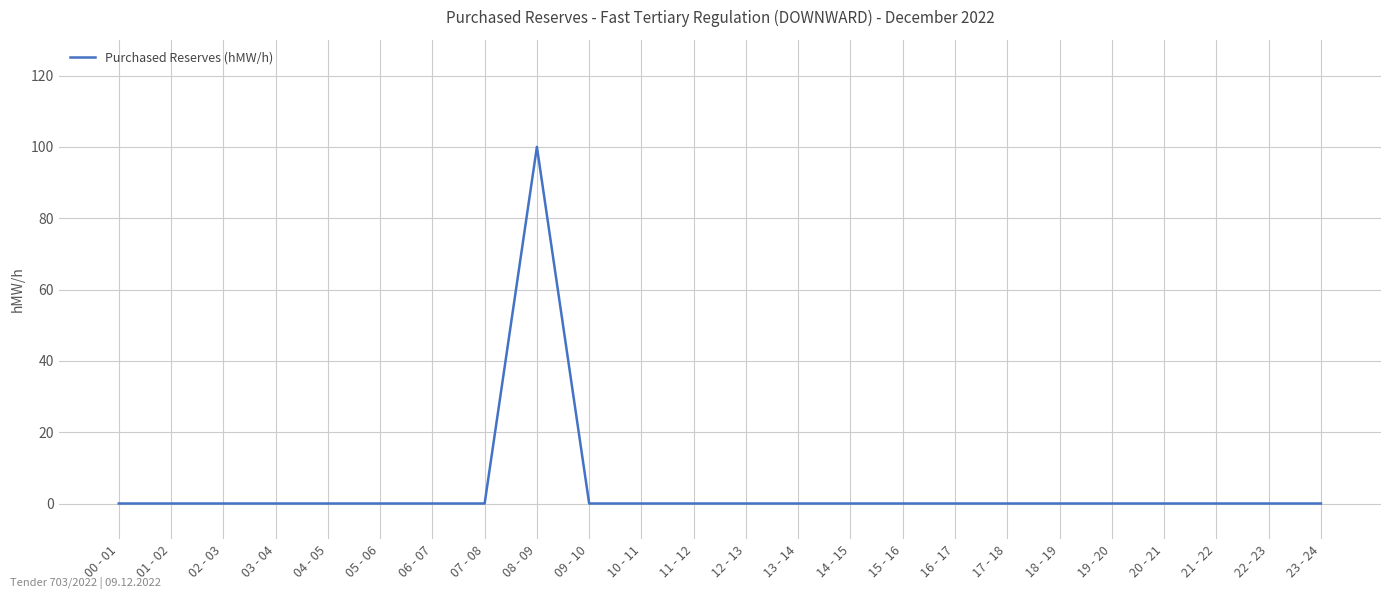

How many categories are shown in the chart?

24